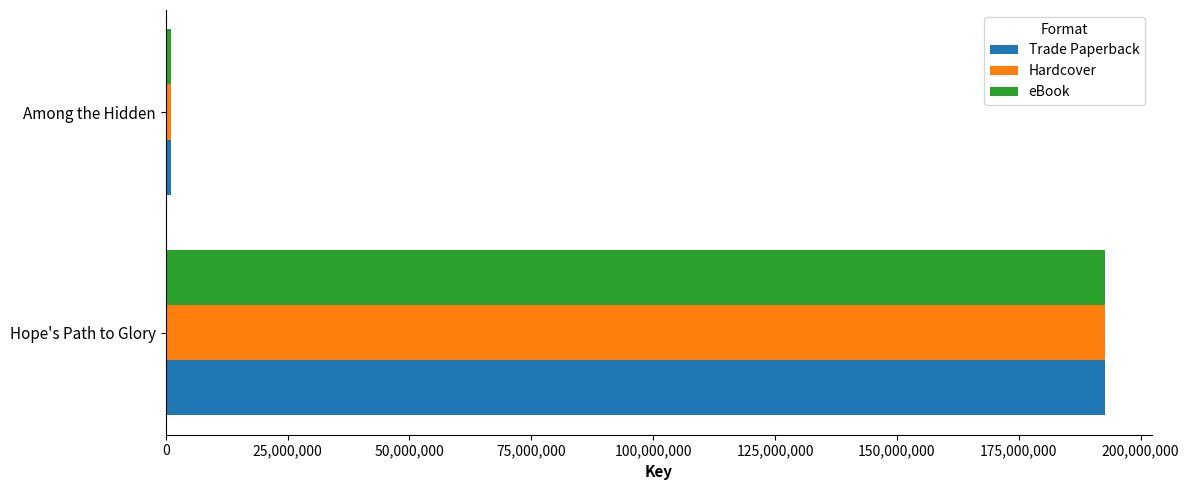

True or false: Hardcover has a value of 302681639 at Hope's Path to Glory.

False